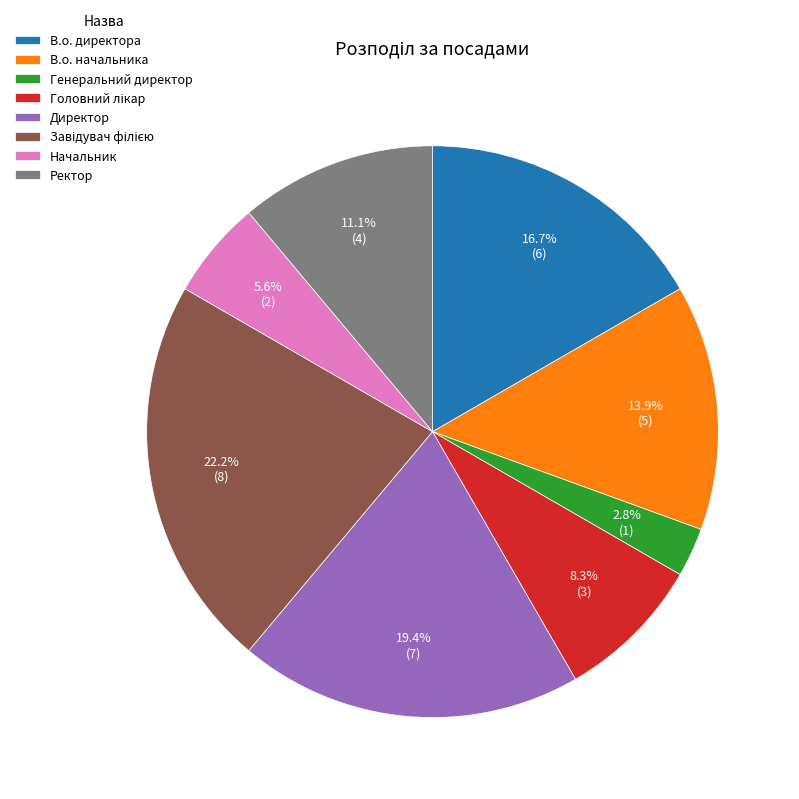

To the nearest percent, what percentage of the pie is Директор?

19%